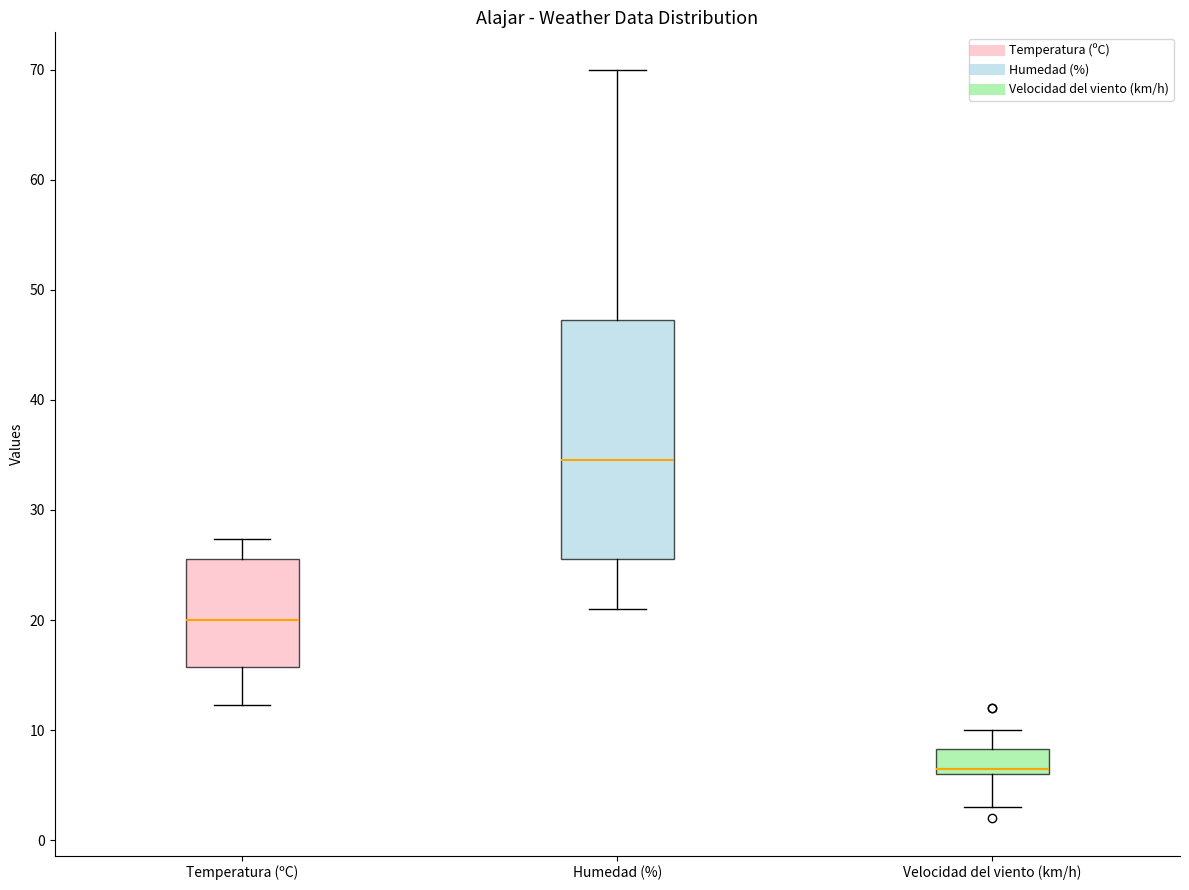

Where does the lower whisker of the box for Velocidad del viento (km/h) end on the y-axis? The values are not printed on the chart, so give them approximately, as read against the axis.

3